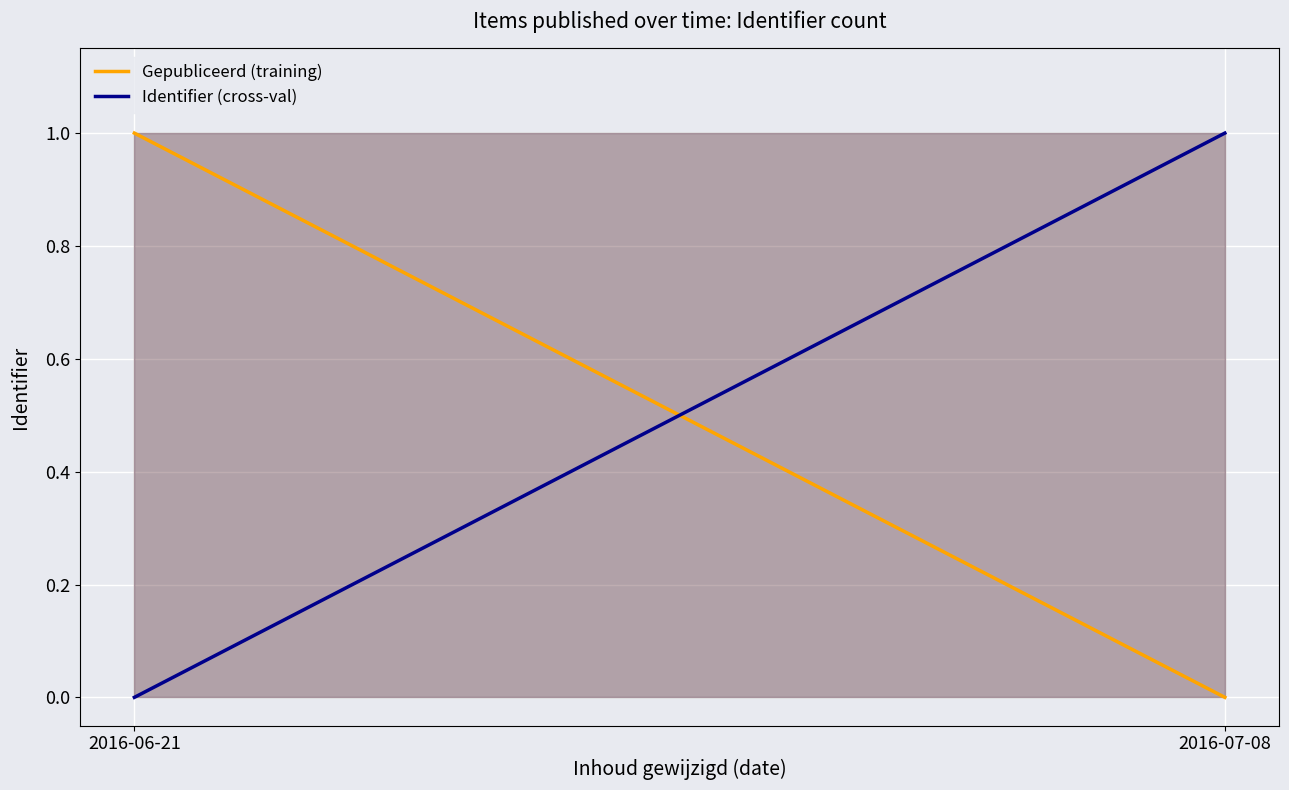

How many lines are shown in the chart?

2